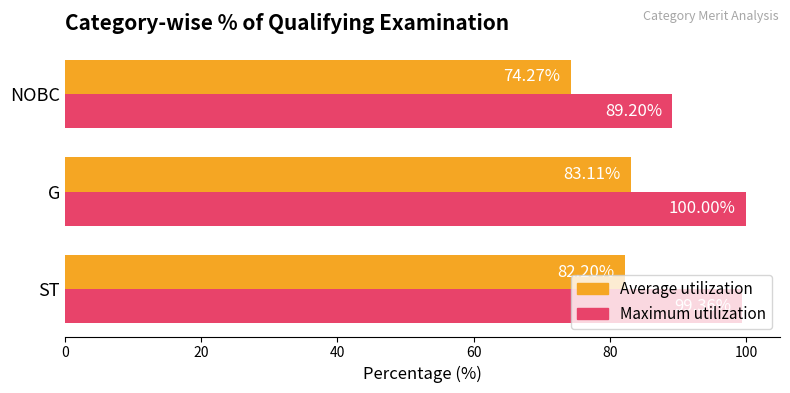

At which label is Average utilization closest to 78?

NOBC